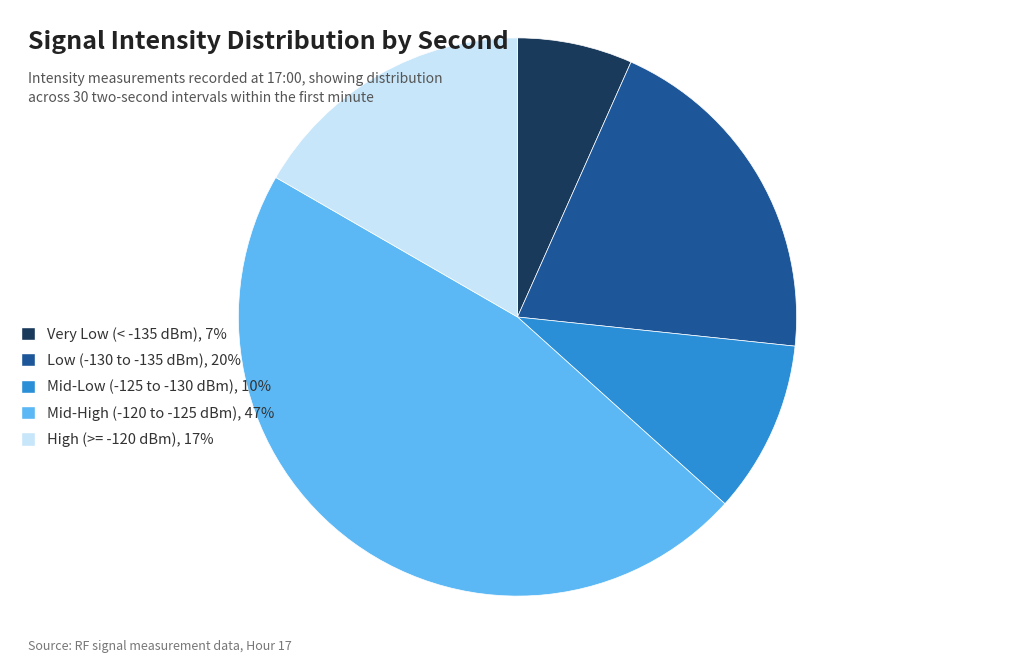

Is the sum of High (>= -120 dBm), 17% and Very Low (< -135 dBm), 7% greater than half?

No